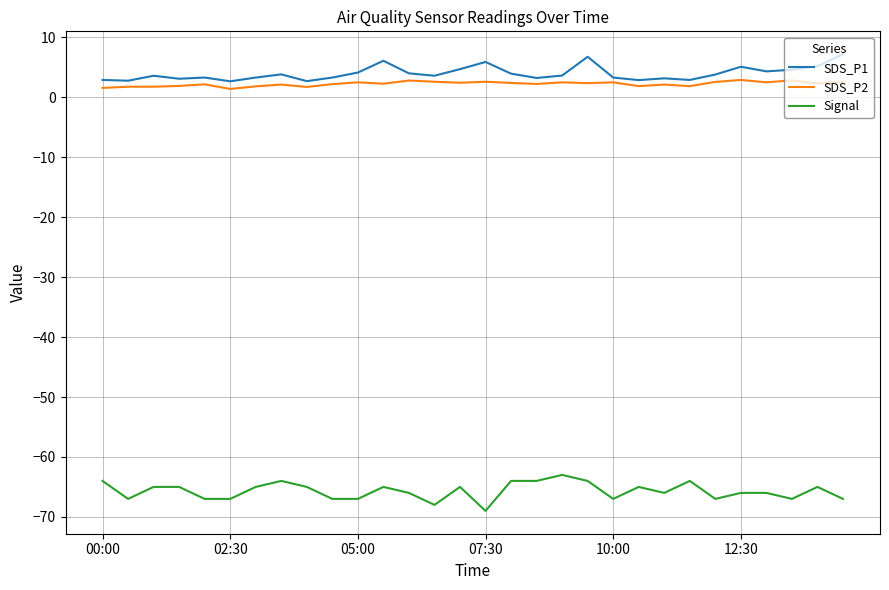

What is the maximum value for SDS_P2?

2.9